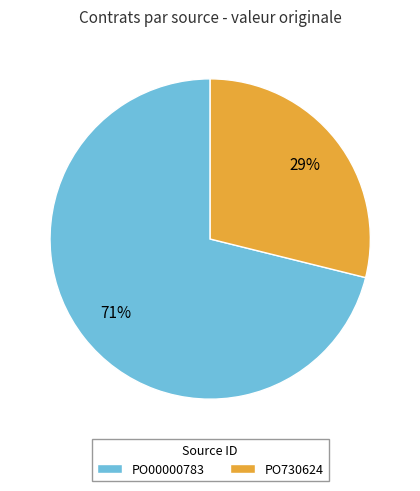

Do PO00000783 and PO730624 together represent more than half of the pie?

Yes